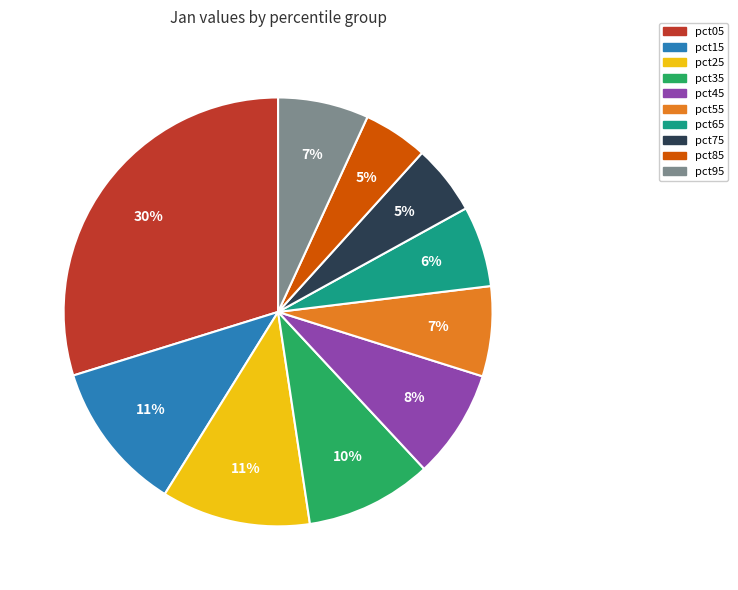

How many slices are in this pie chart?

10